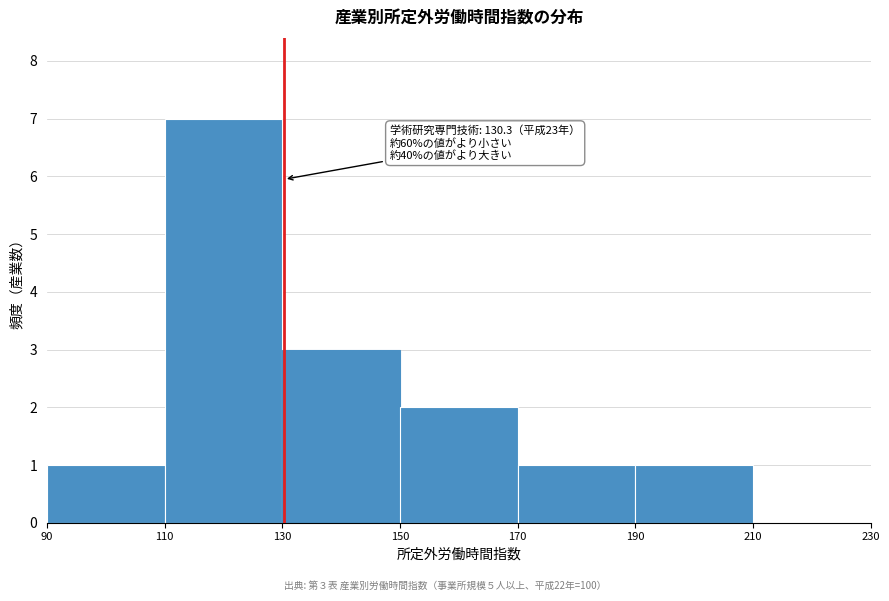

Which range on the x-axis has the tallest bar?

110 to 130